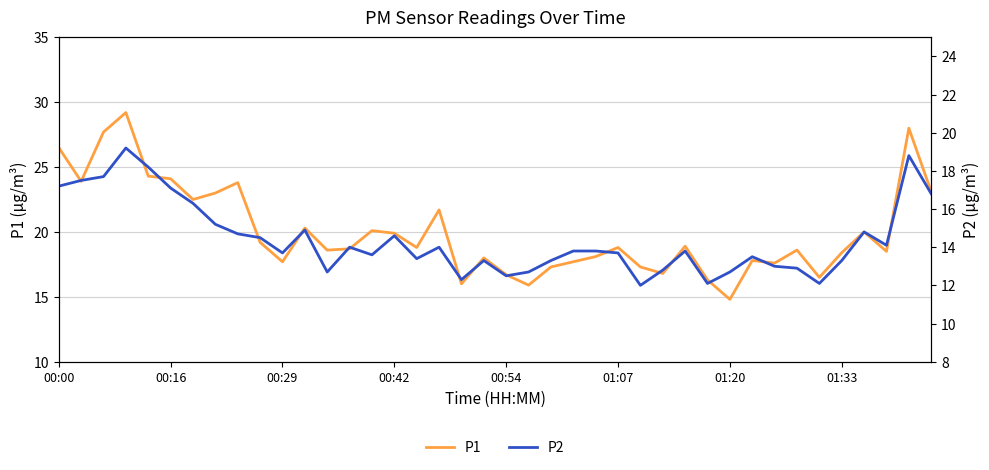

At which label does P2 first exceed 13?

00:00